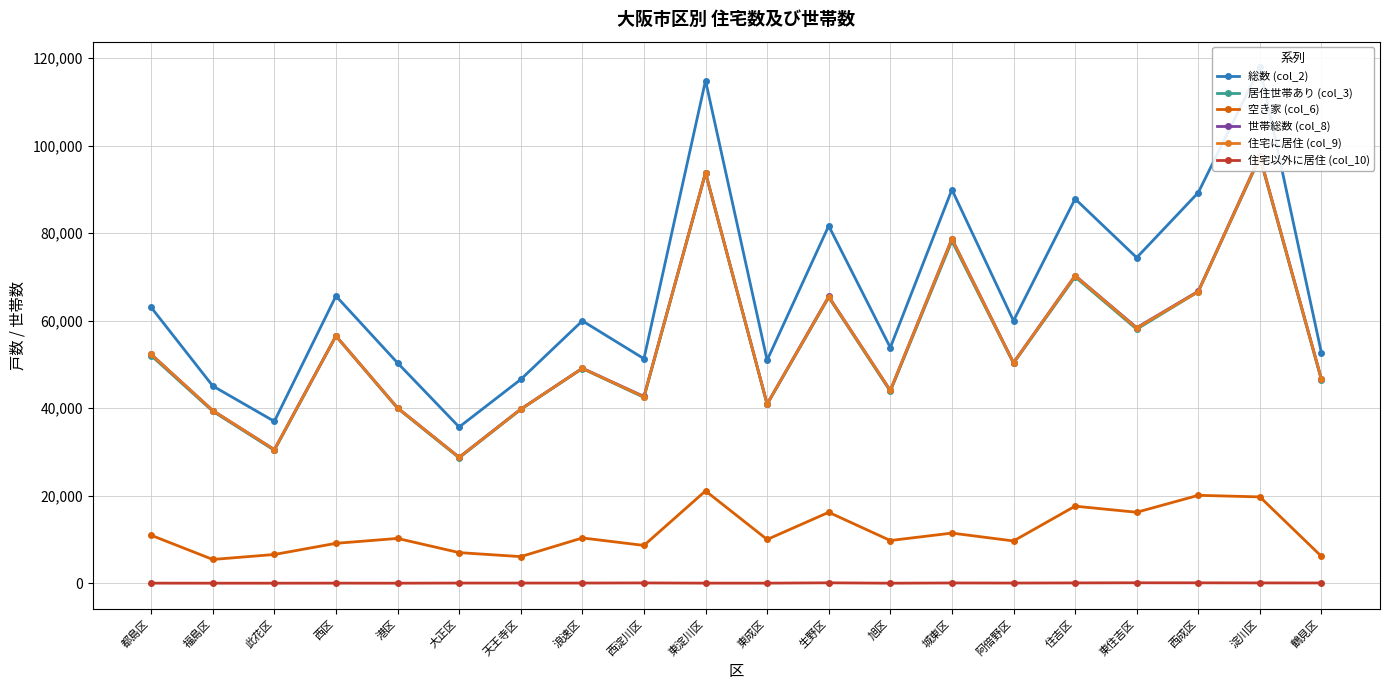

True or false: 世帯総数 (col_8) has more than 1 interior local peaks.

True